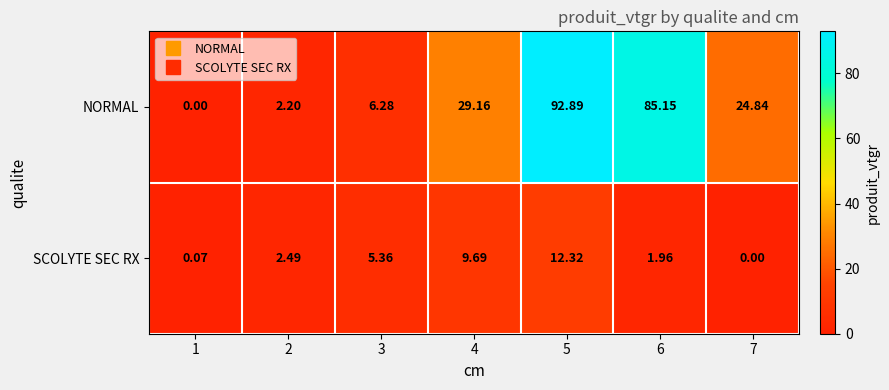

Count the number of data series in this chart.

2